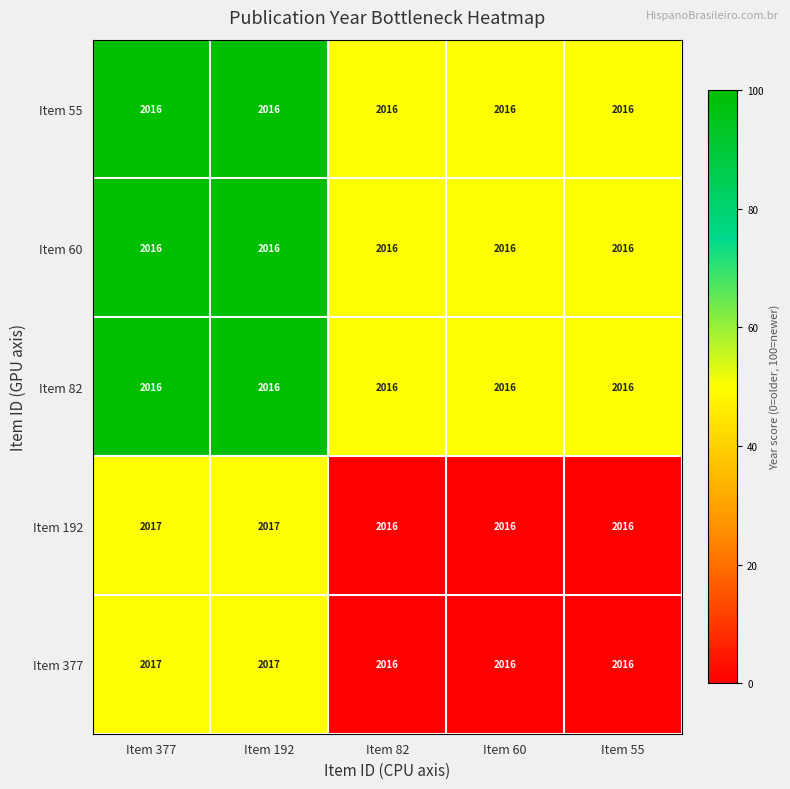

The value of Item 192 at Item 60 is 3317. True or false?

False